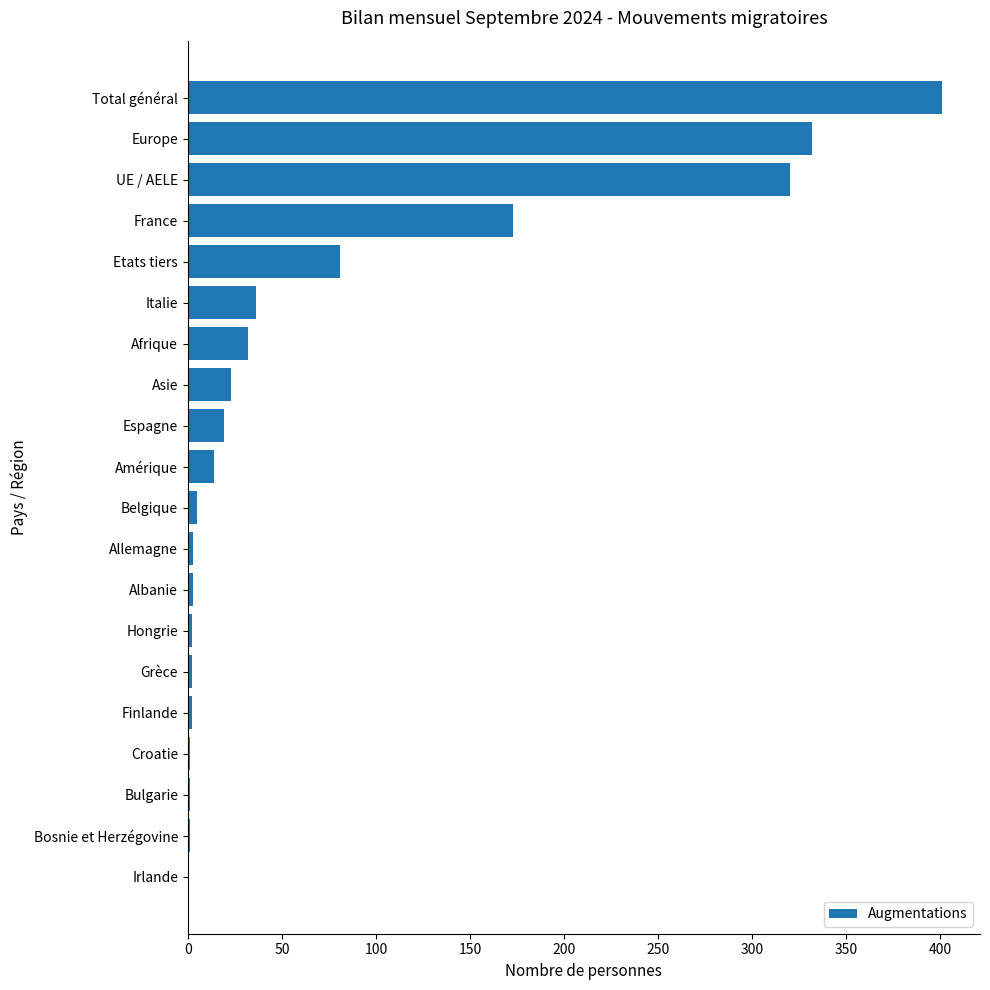

How many data points does each series have?

20